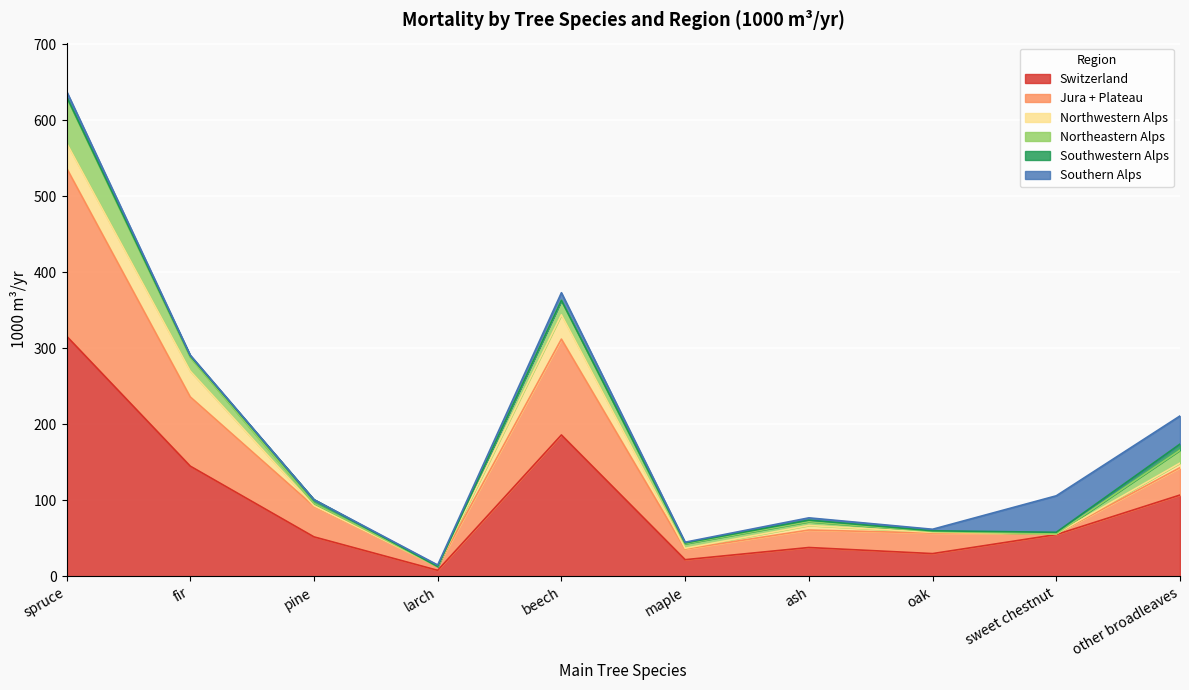

At which category is the sum across all series the highest?

spruce